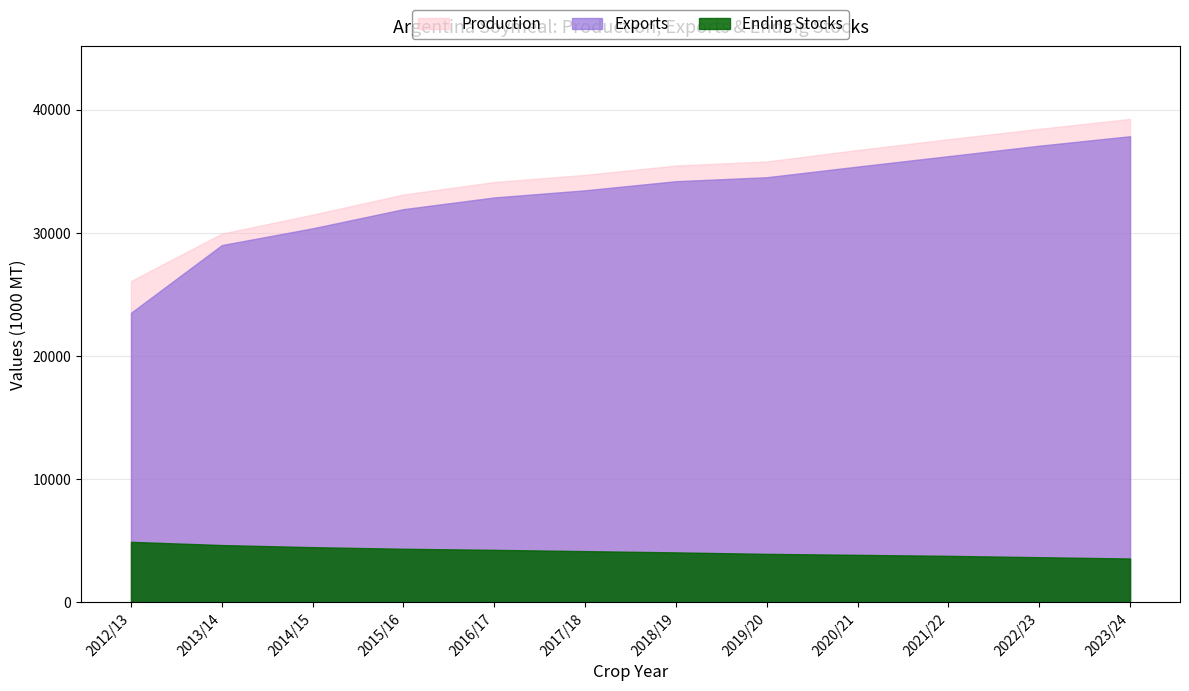

What is the greatest value displayed?

39246